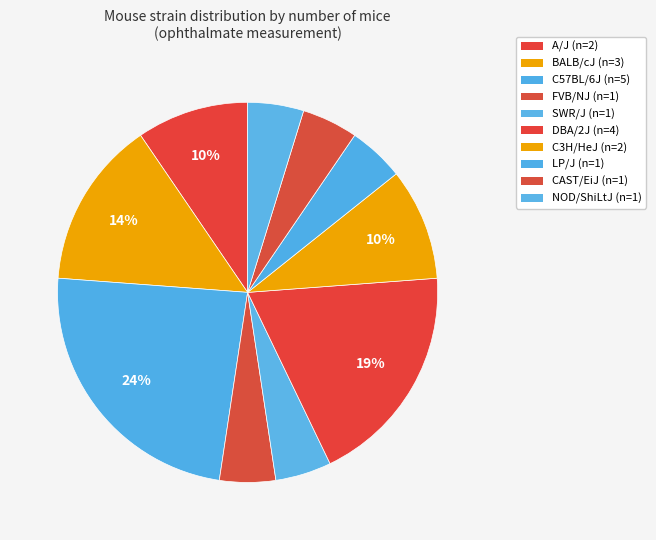

How many segments does this pie chart have?

10